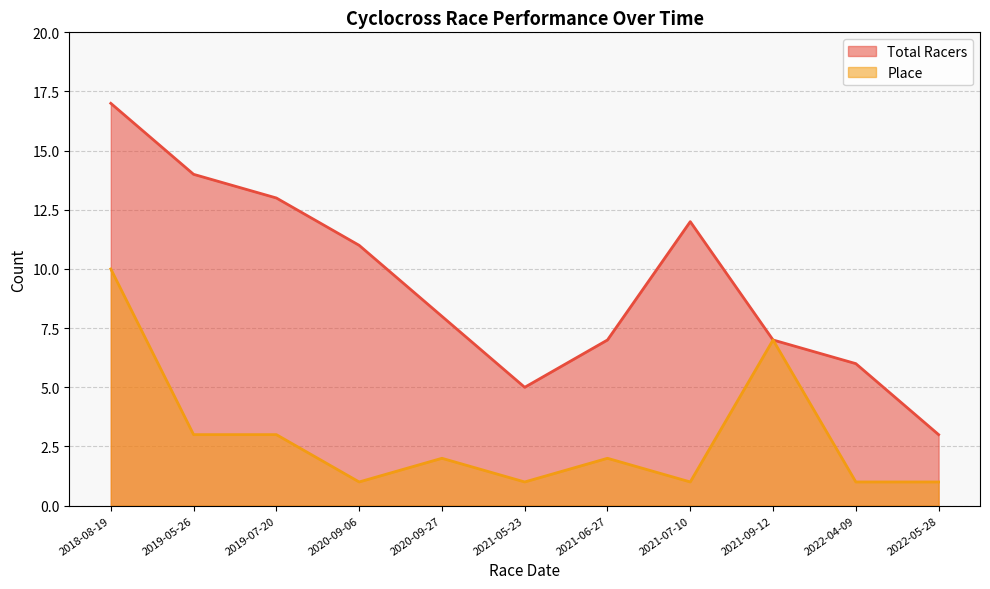

At which label does Total Racers reach its peak?

2018-08-19